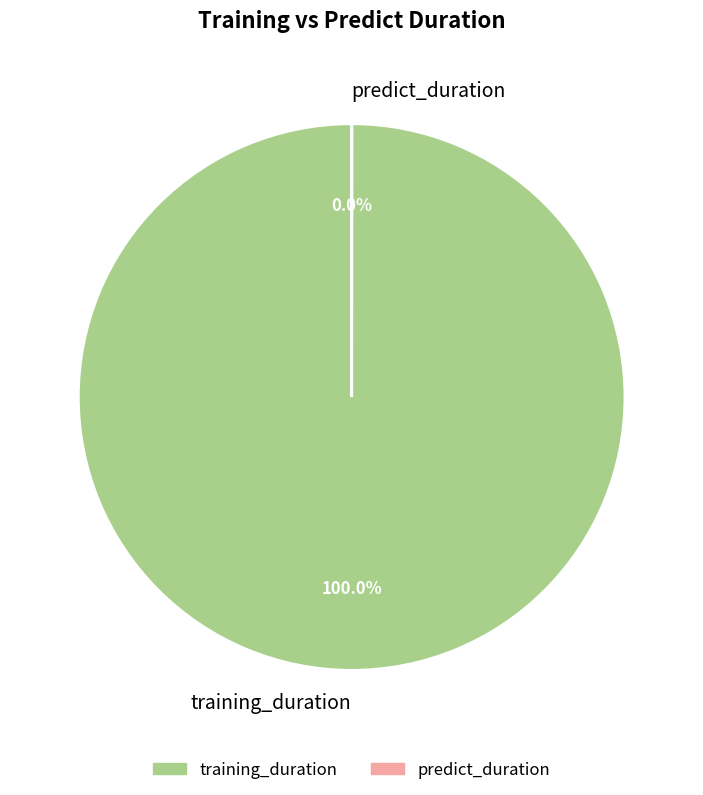

Is there any slice that represents more than half of the pie?

Yes